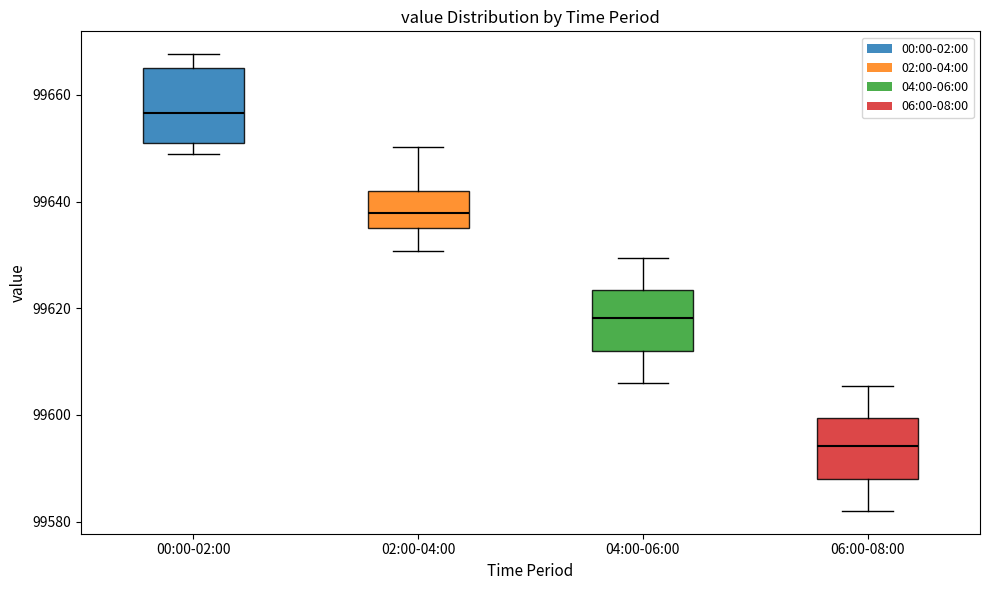

Where does the median line of the box for 00:00-02:00 sit on the y-axis? The values are not printed on the chart, so give them approximately, as read against the axis.

99656